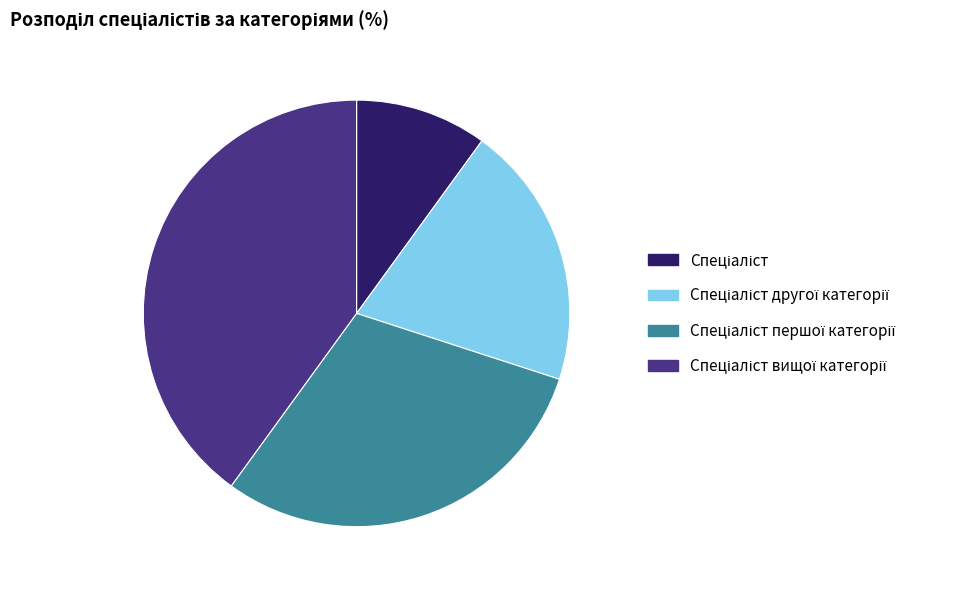

Does any single category account for the majority?

No